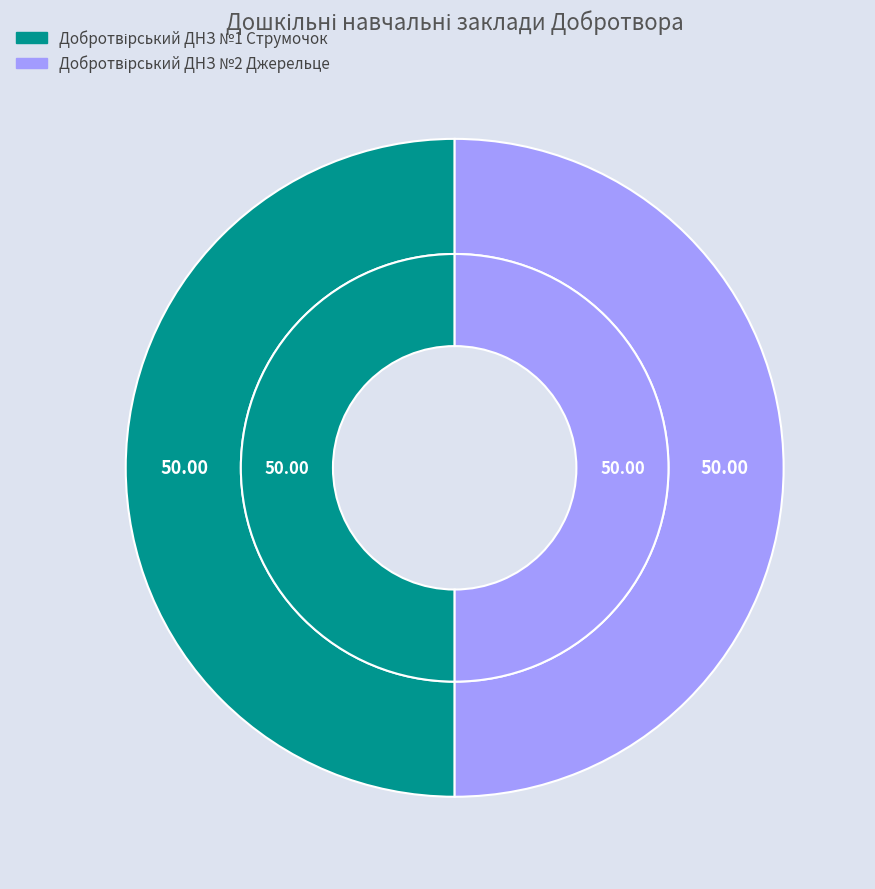

How many slices are in this pie chart?

2